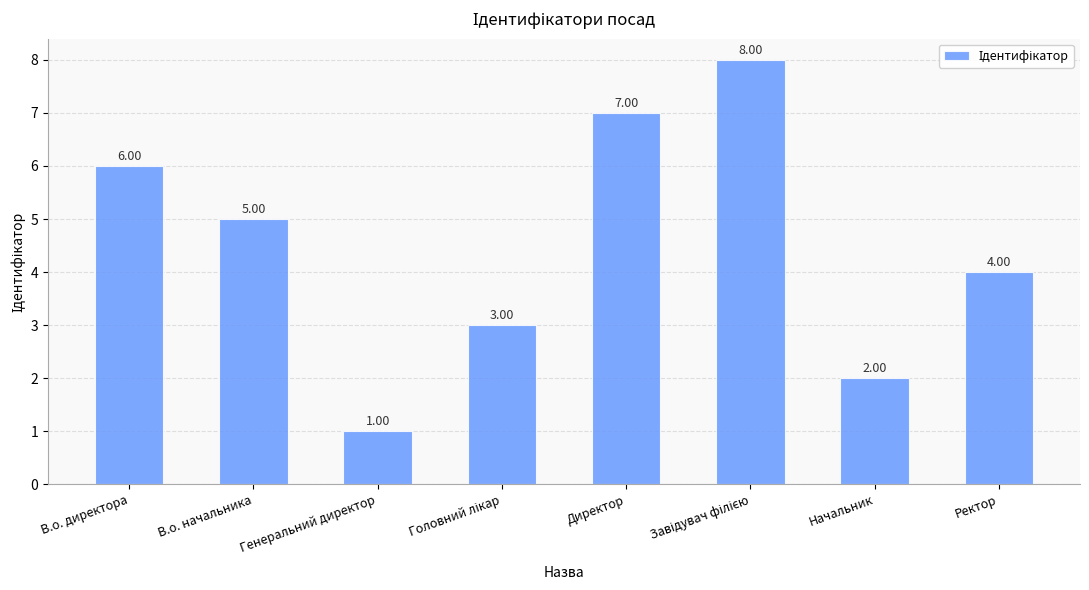

What is the change in value from В.о. директора to Директор?

+1